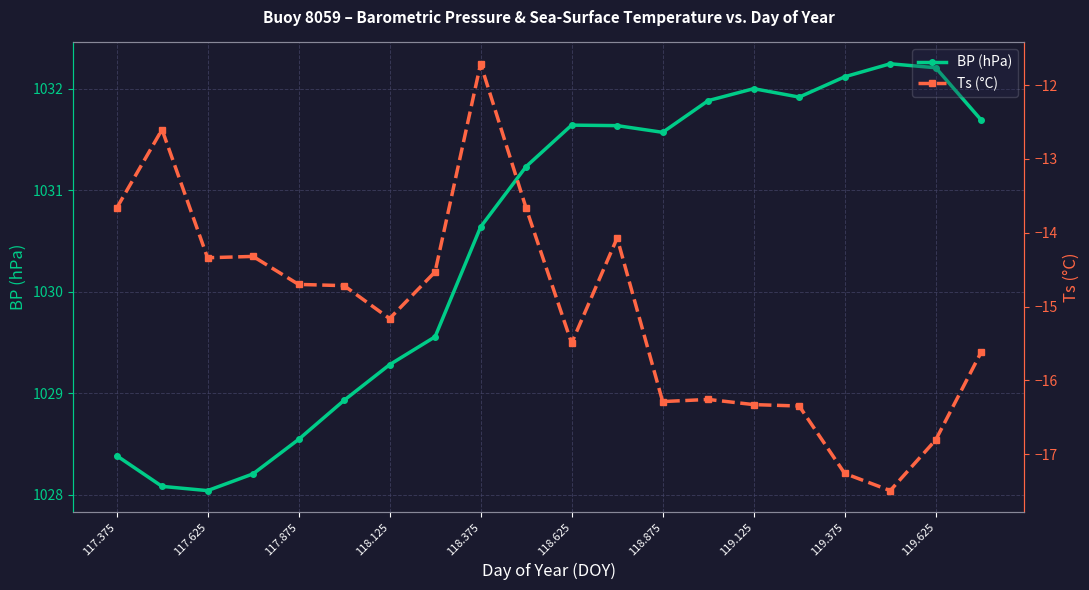

Reading right to left, transcribe all the data shown in this chart.

BP (hPa): 1031.7	1032.2	1032.2	1032.1	1031.9	1032.0	1031.9	1031.6	1031.6	1031.6	1031.2	1030.6	1029.6	1029.3	1028.9	1028.5	1028.2	1028.0	1028.1	1028.4
Ts (°C): -15.6	-16.8	-17.5	-17.3	-16.3	-16.3	-16.3	-16.3	-14.1	-15.5	-13.7	-11.7	-14.5	-15.2	-14.7	-14.7	-14.3	-14.3	-12.6	-13.7